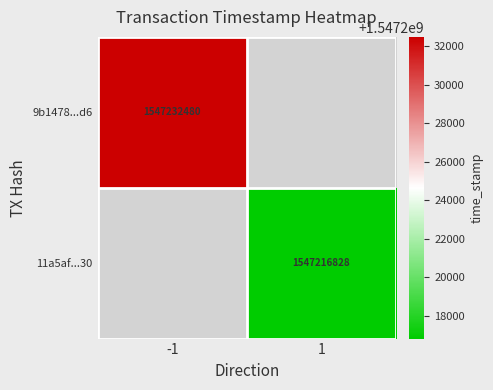

At how many categories does at least one series exceed 1547229198?

1